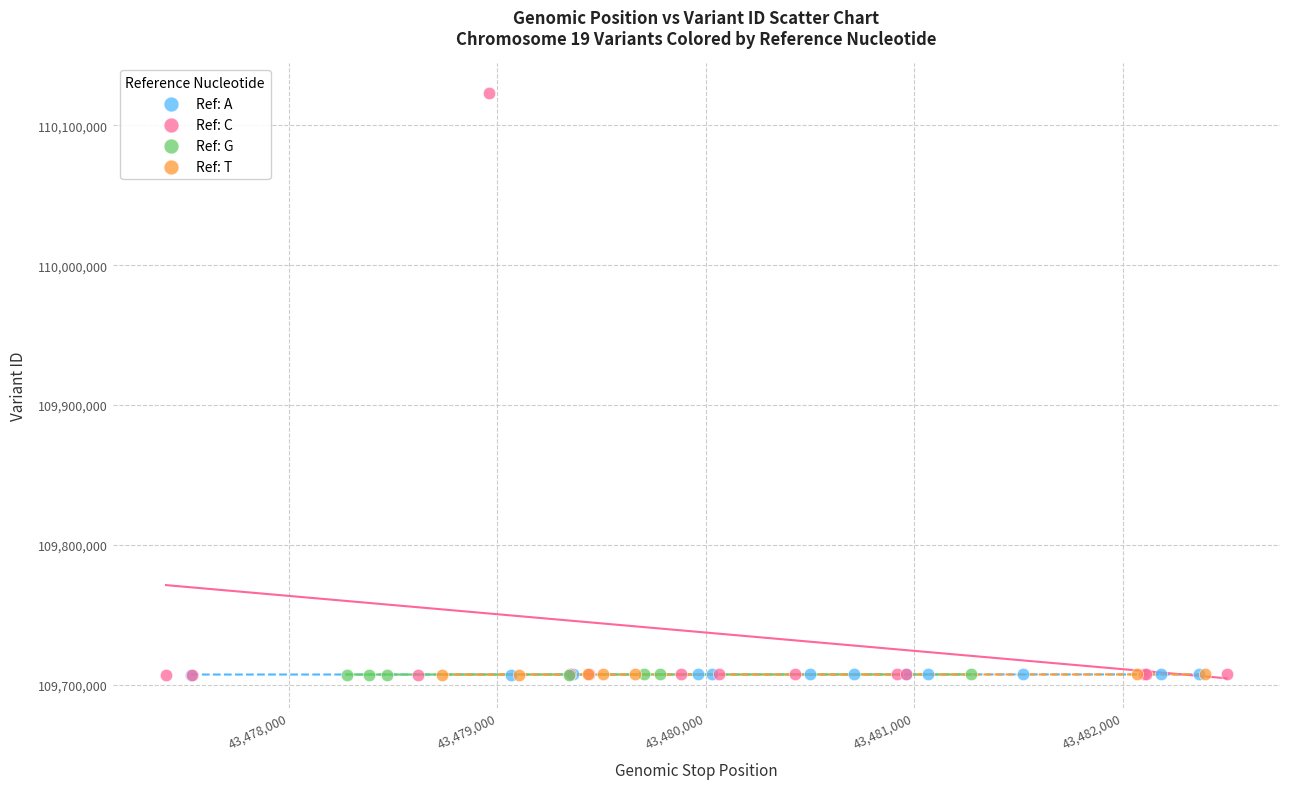

Which series reaches the maximum Y coordinate?

Ref: C